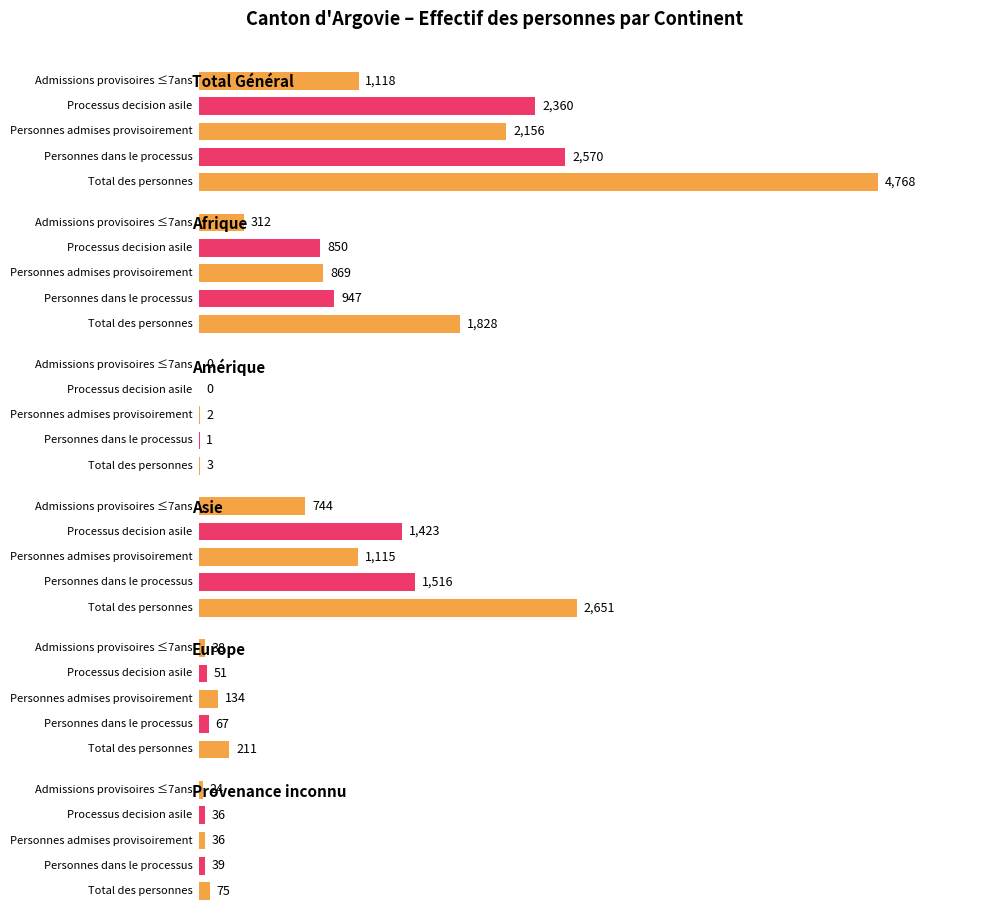

What is the difference between the maximum and minimum values in the Processus decision asile series?

2360